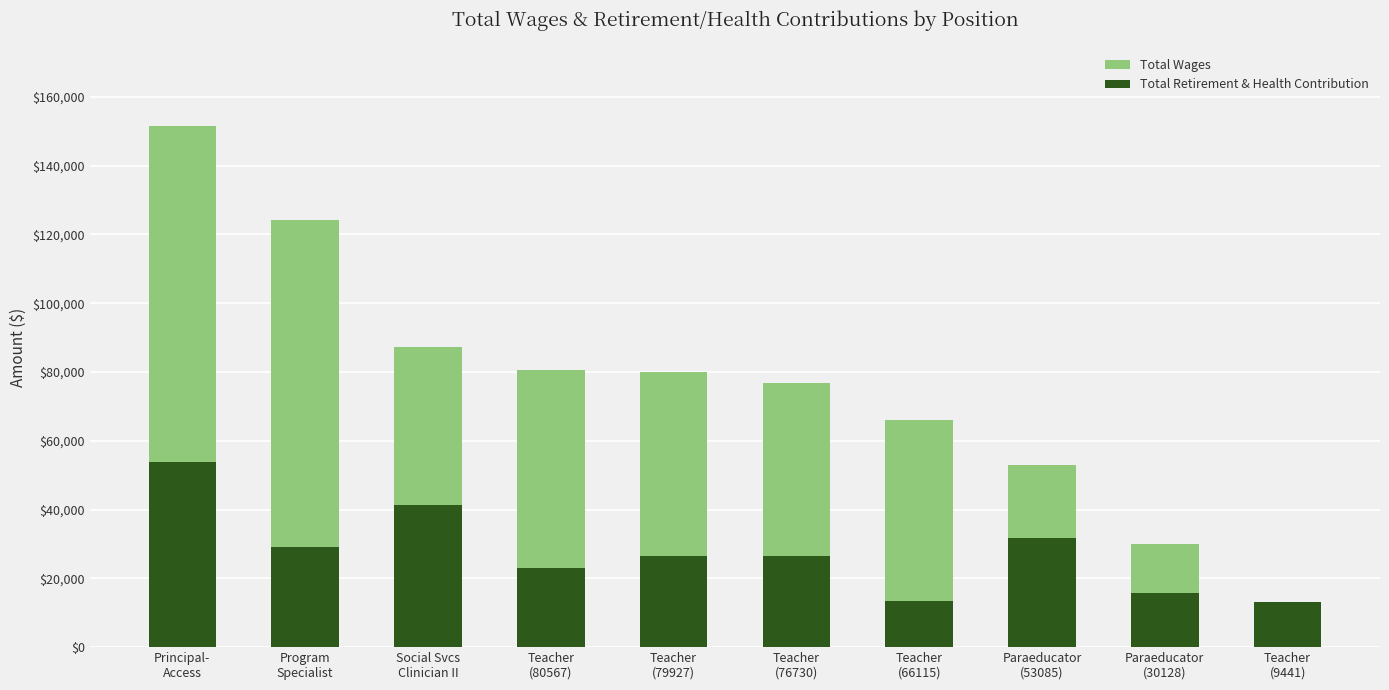

What position from the left is Teacher
(80567)?

4